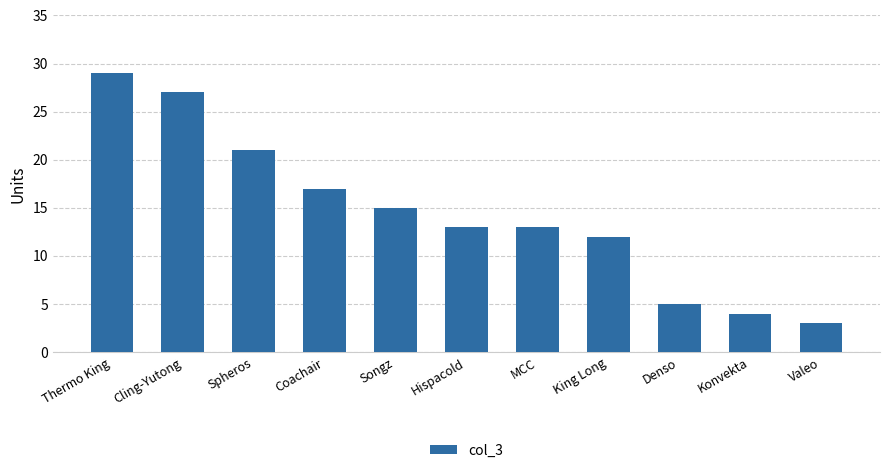

What is the ratio of the value at Denso to the value at Thermo King?

0.2